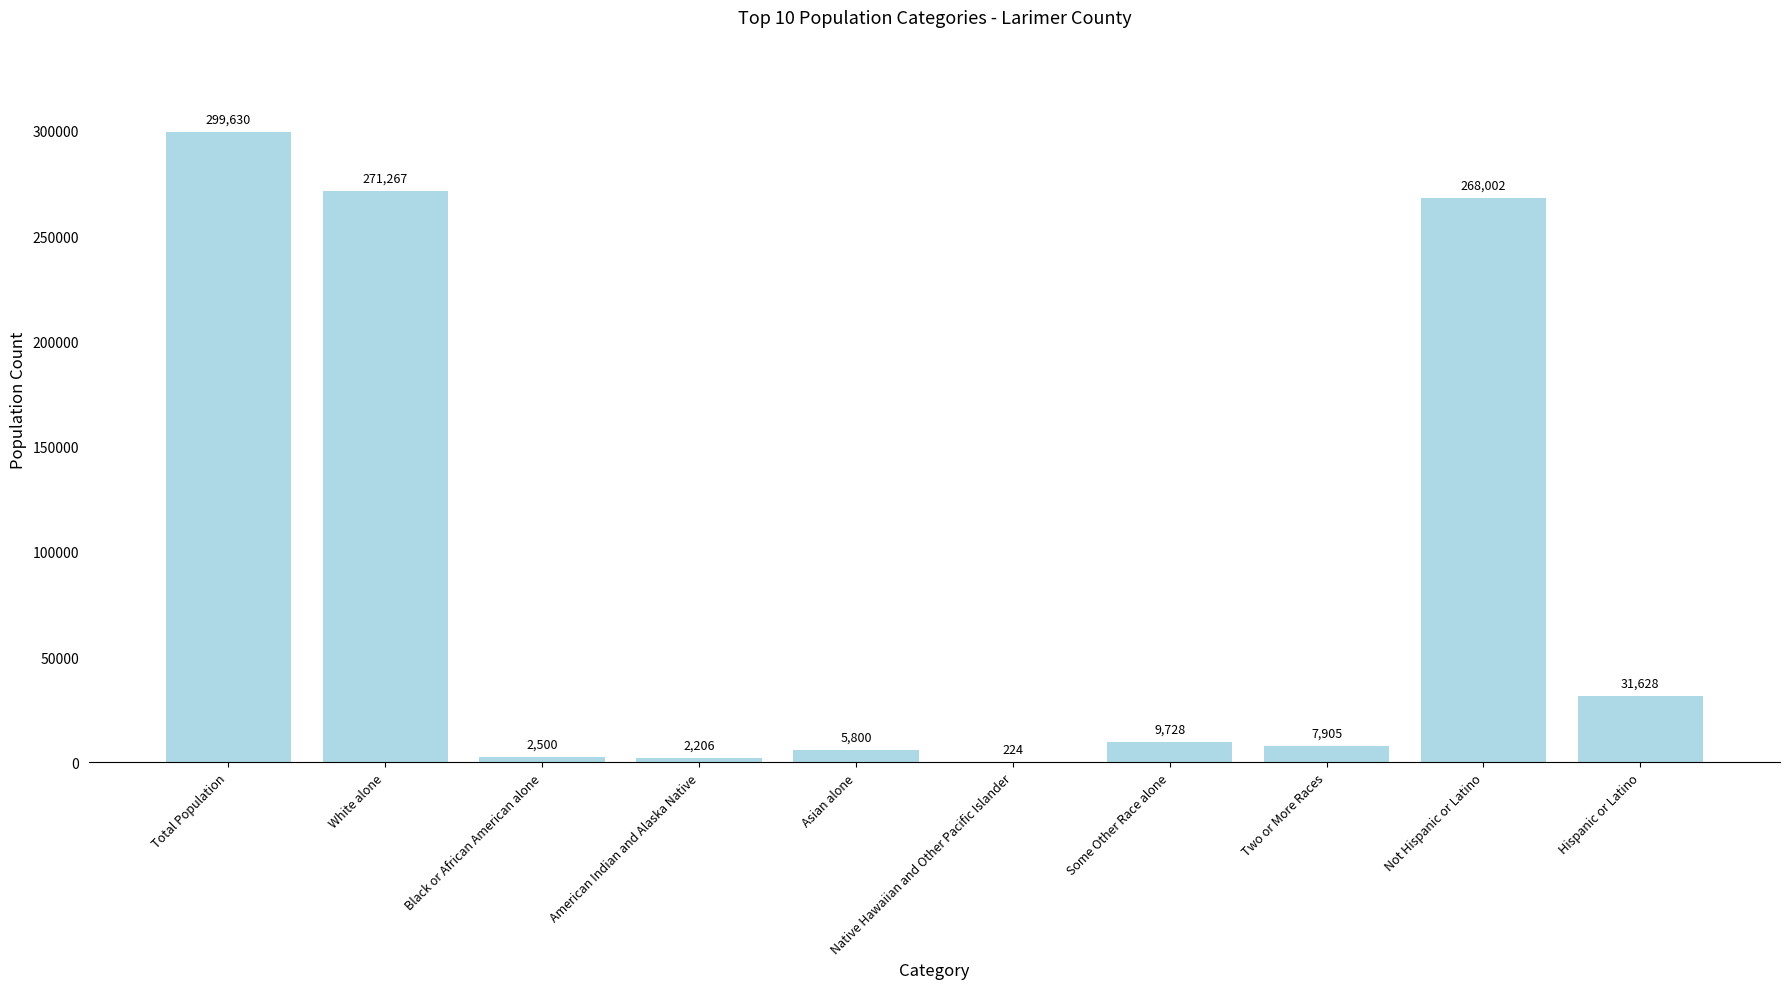

Where is the data nearest to the value 149927?

Not Hispanic or Latino